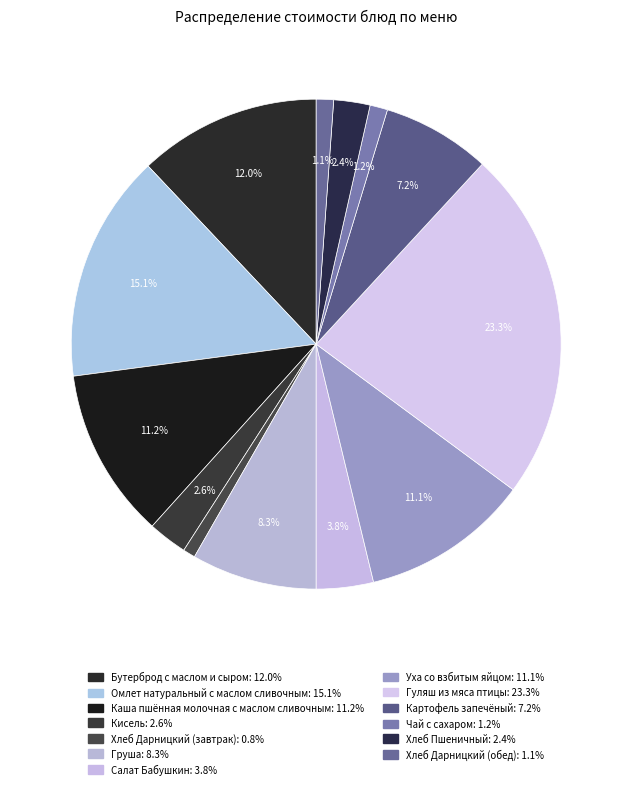

Which category has the smallest portion of the pie?

Хлеб Дарницкий (завтрак)